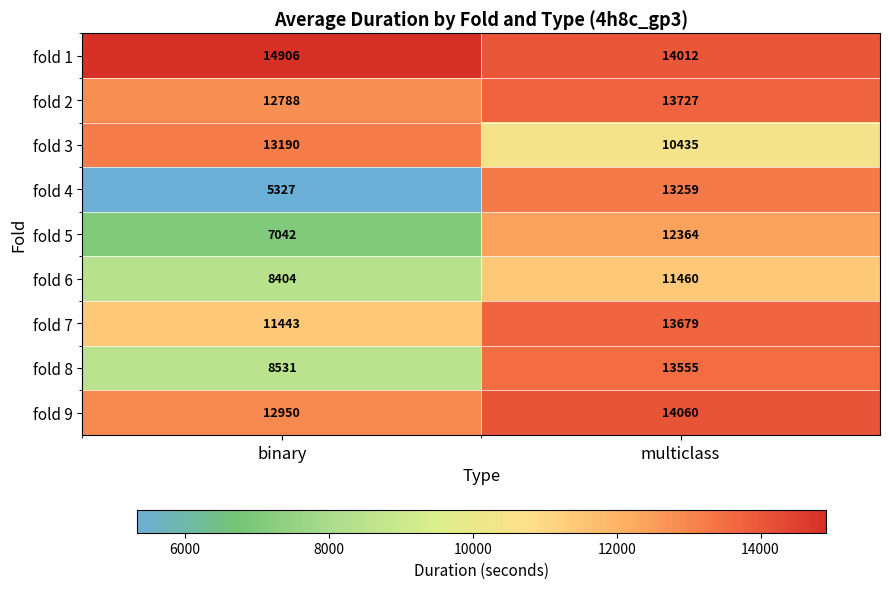

What is the difference between the highest and lowest values at multiclass?

3625